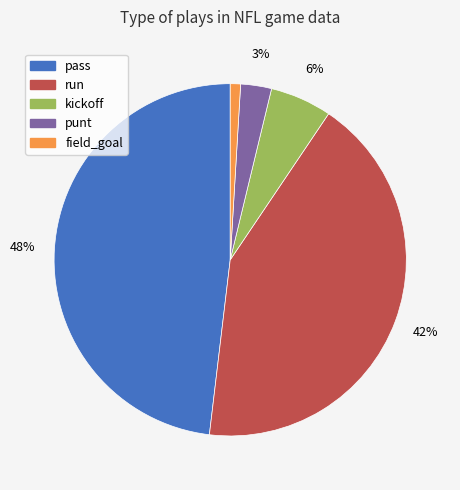

How many slices are in this pie chart?

5